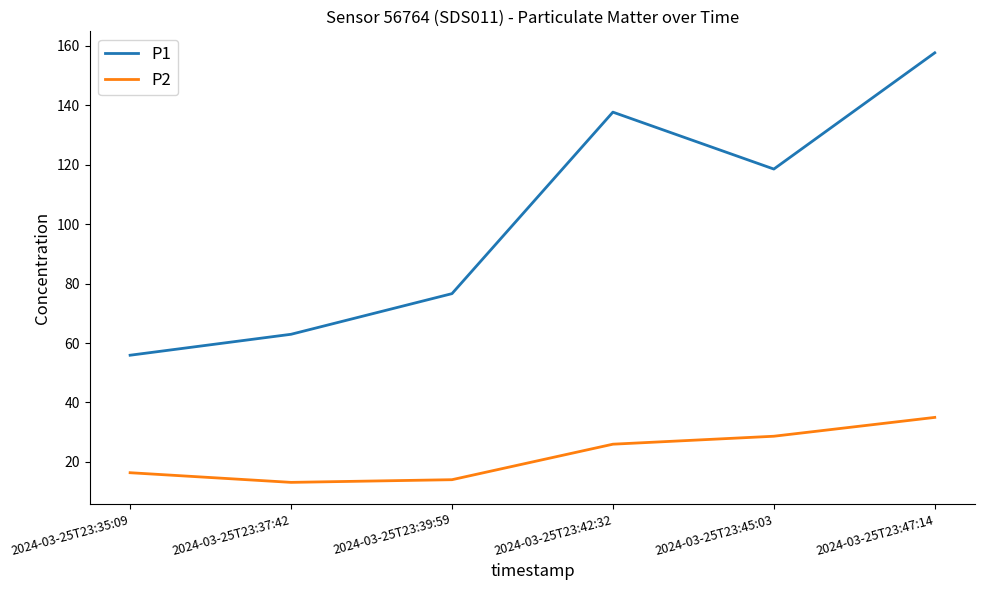

What are all the series names shown in the legend?

P1, P2